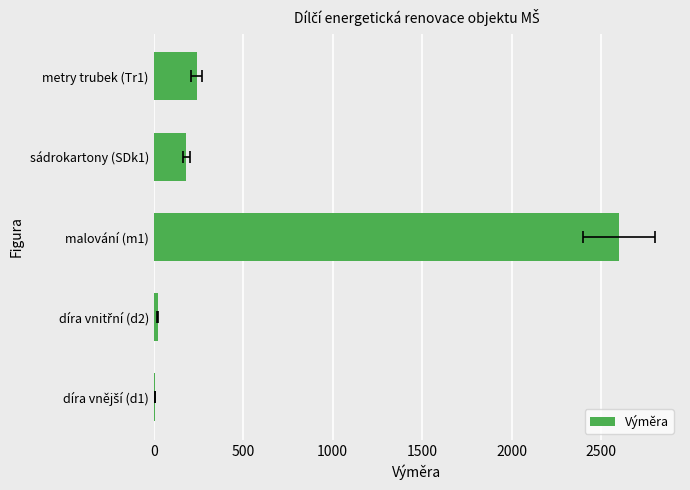

Does the chart contain stacked bars?

No